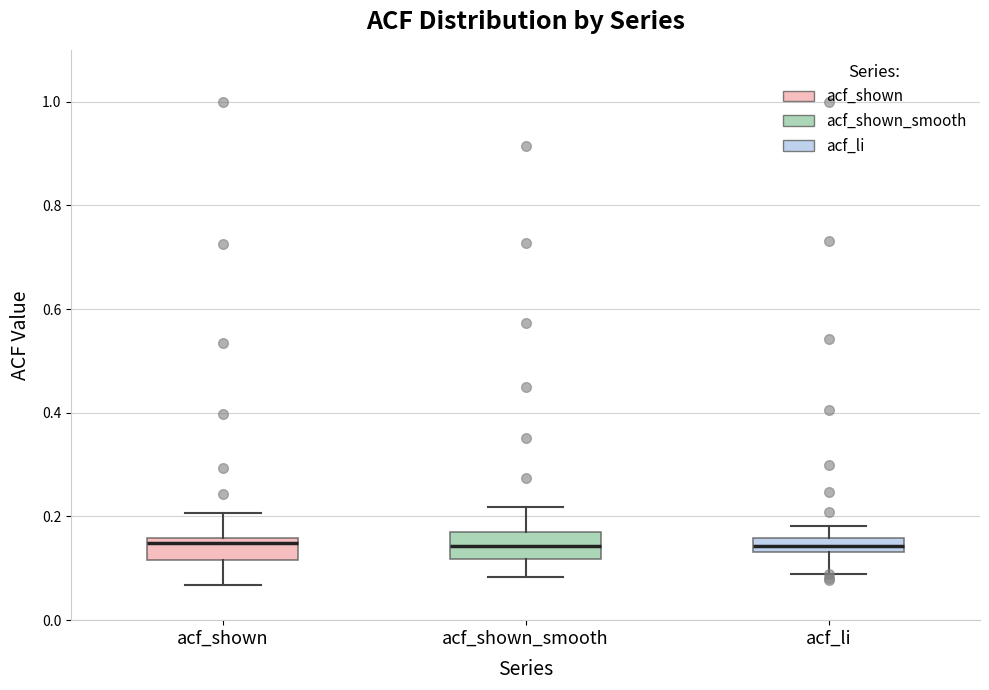

Where is the lower edge of the box for acf_li on the y-axis? The values are not printed on the chart, so give them approximately, as read against the axis.

0.14